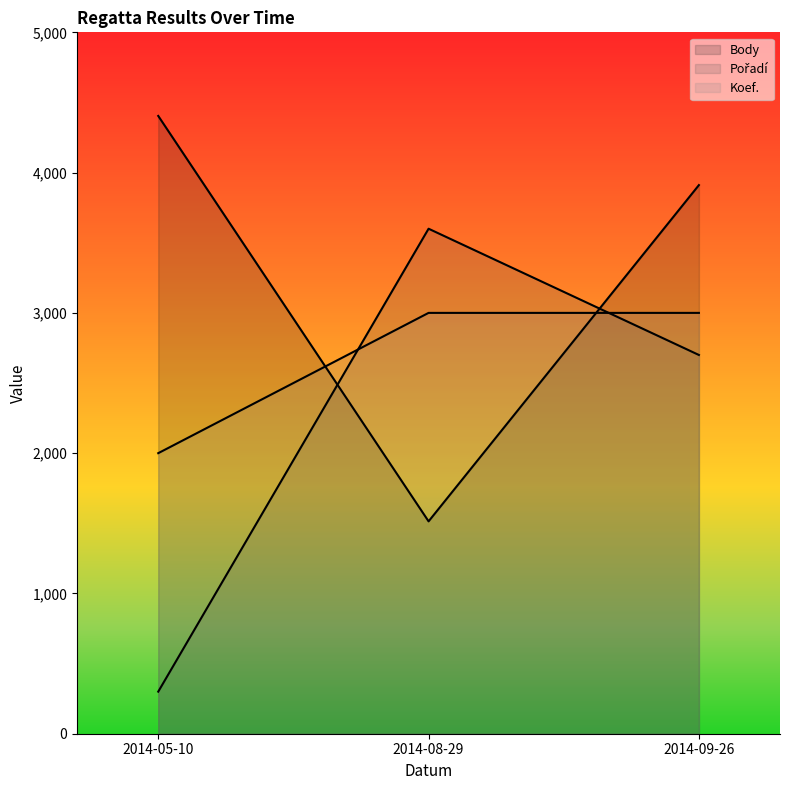

What is the difference between the highest and lowest values at 2014-08-29?

2086